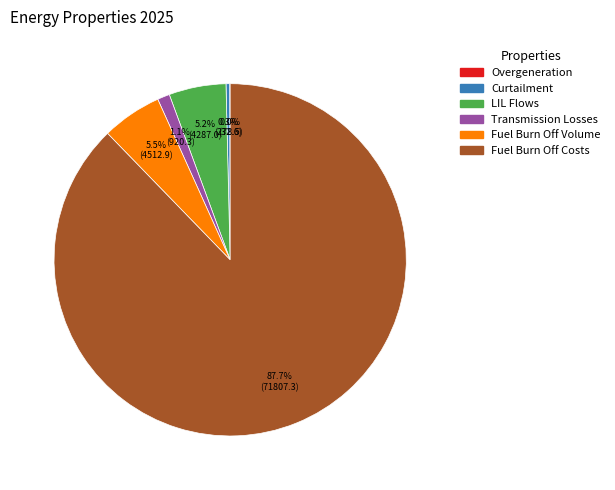

True or false: Curtailment accounts for 12% of the total.

False